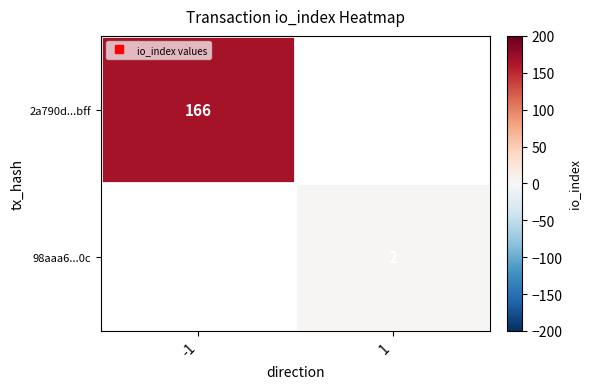

How many categories are shown in the chart?

2